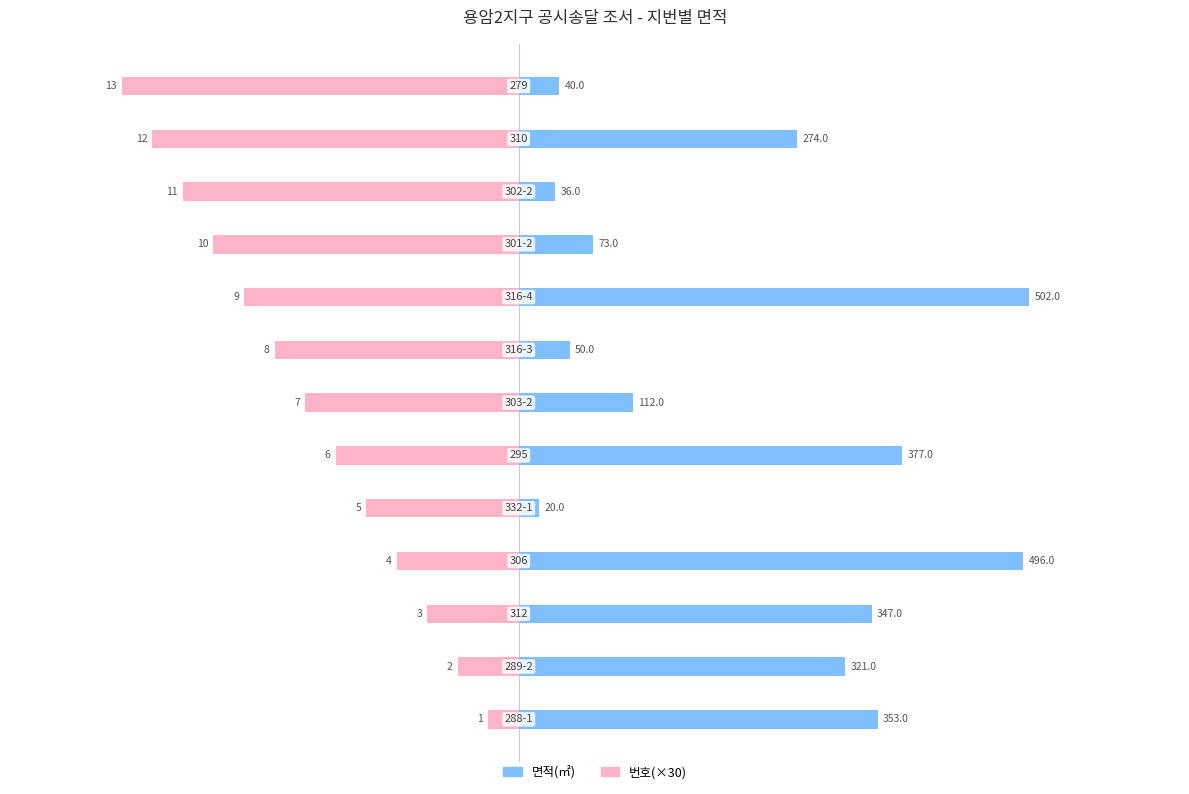

List the series in order of their overall mean, lowest first.

번호(×30), 면적(㎡)